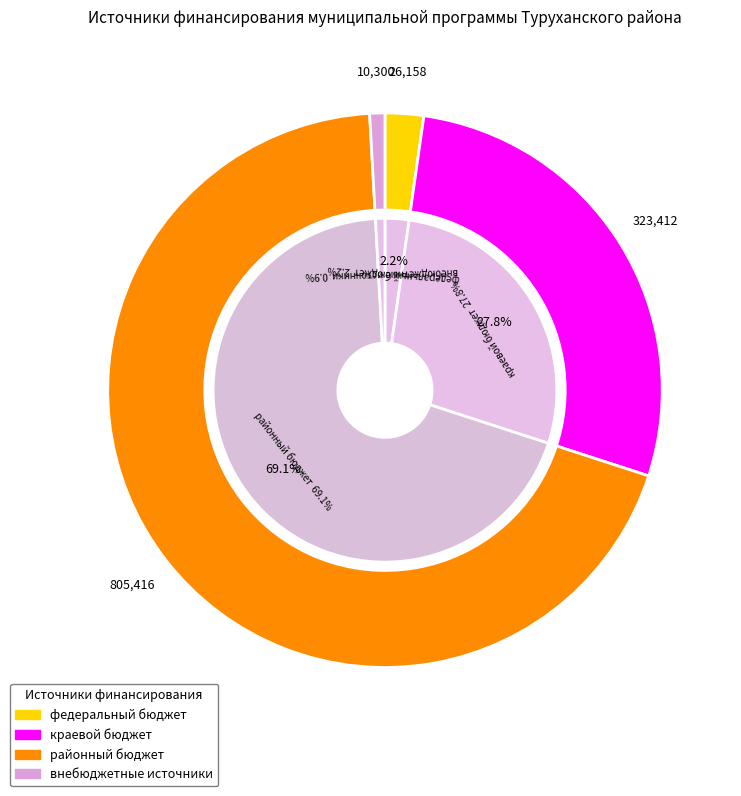

How much of the chart is everything except внебюджетные источники?

99.1%